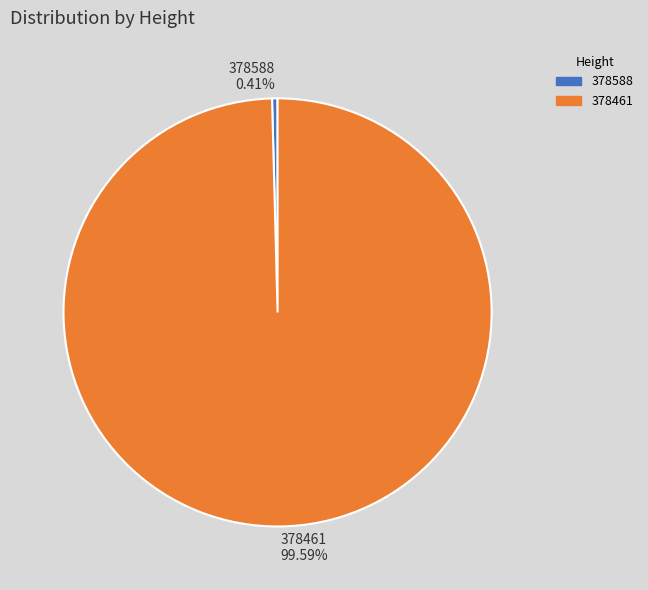

What percentage is the 378461 slice, to the nearest percent?

100%